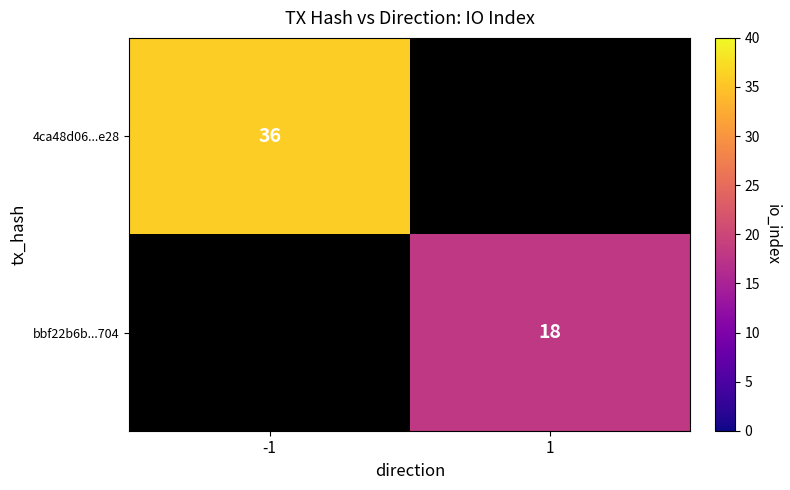

The 4ca48d06...e28 series shows 62 at -1. True or false?

False